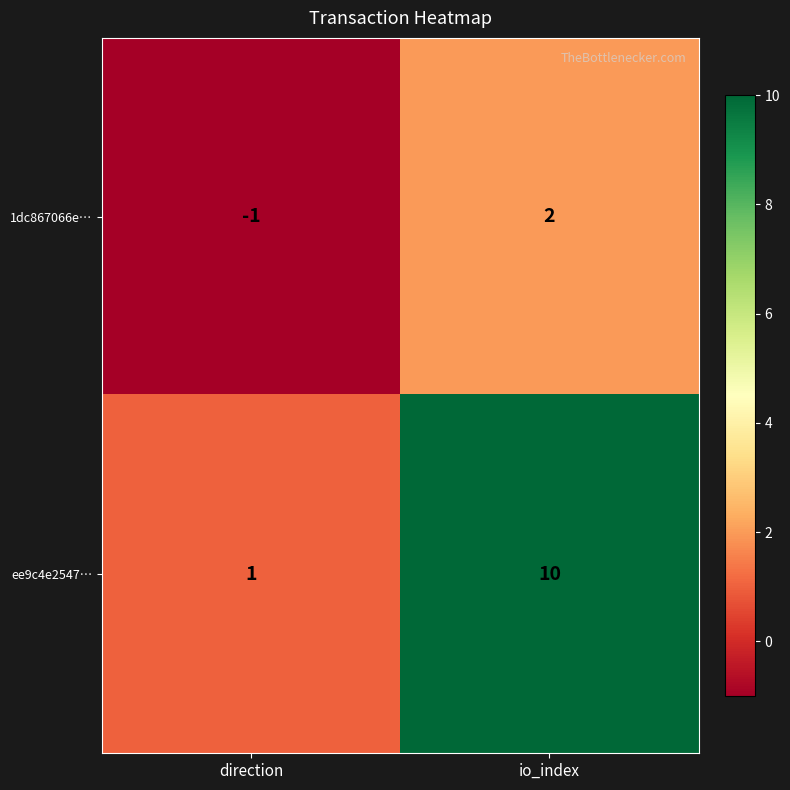

What is the sum of all ee9c4e2547… values?

11